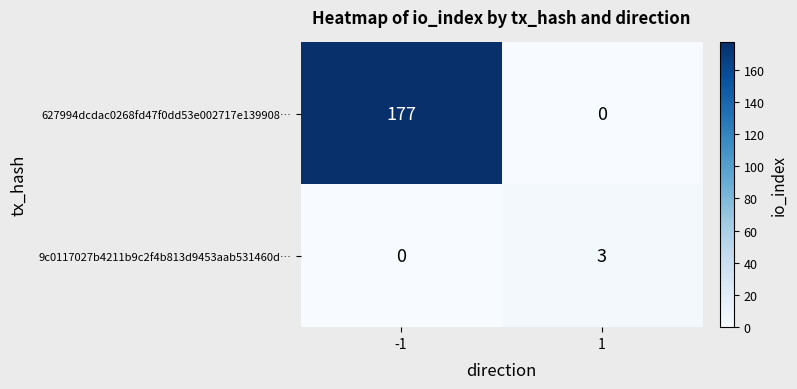

Rank the series by their average value, from highest to lowest.

627994dcdac0268fd47f0dd53e002717e139908…, 9c0117027b4211b9c2f4b813d9453aab531460d…